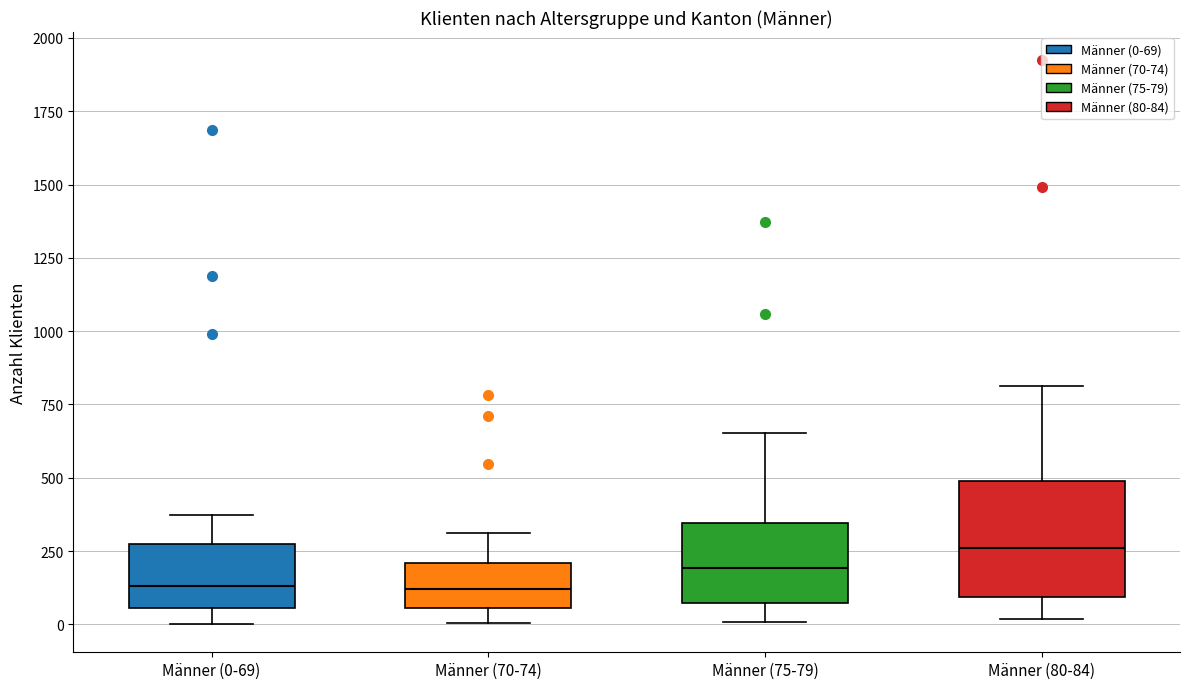

Reading left to right, transcribe this box plot: for each box, give where its median line is, the range the box spans, and where its two whiskers end, as read against the y-axis. The values are not printed on the chart, so give them approximately, as read against the axis.

Männer (0-69): median 150, box 50 to 300, whiskers 0 to 350
Männer (70-74): median 100, box 50 to 200, whiskers 0 to 300
Männer (75-79): median 200, box 50 to 350, whiskers 0 to 650
Männer (80-84): median 250, box 100 to 500, whiskers 0 to 800